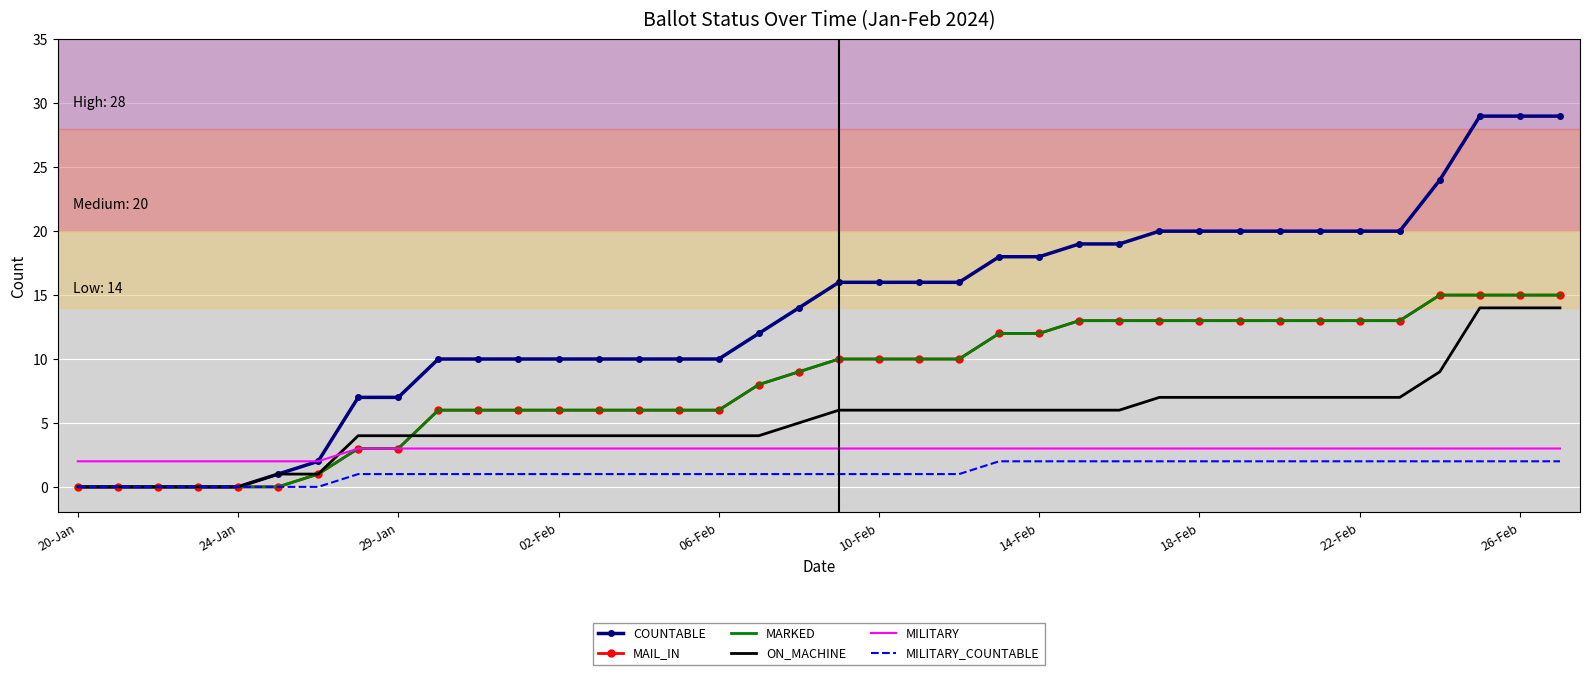

How many lines are shown in the chart?

6